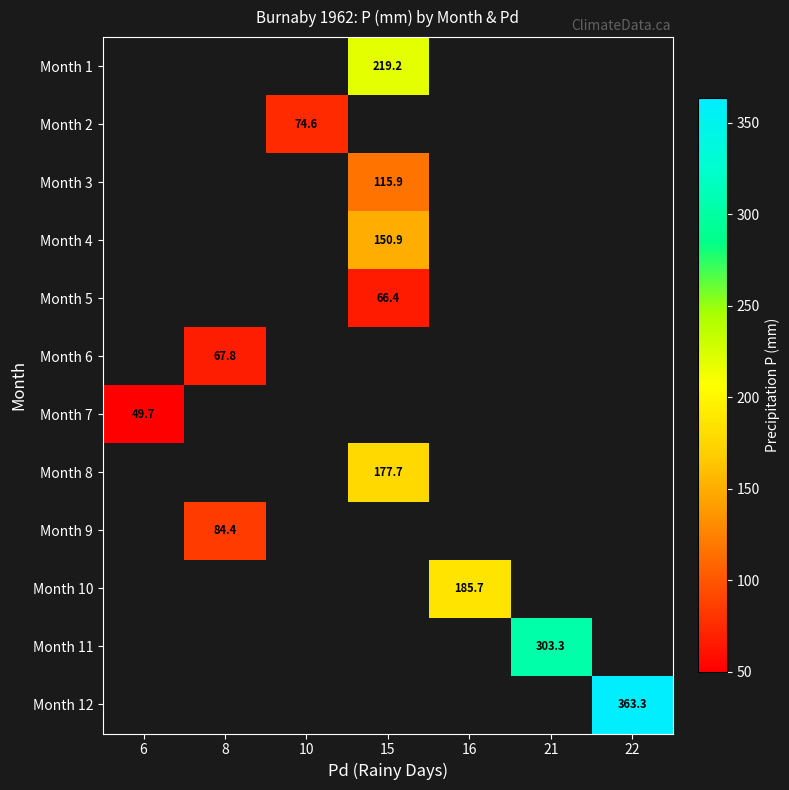

The value of Month 5 at 15 is 66.4. True or false?

True